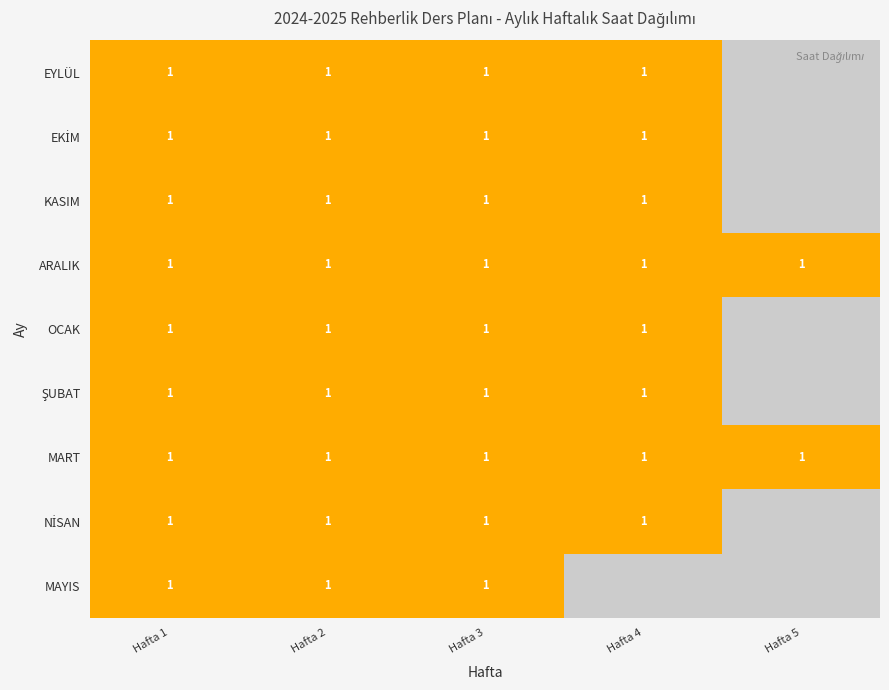

The value of ARALIK at Hafta 5 is 1. True or false?

True